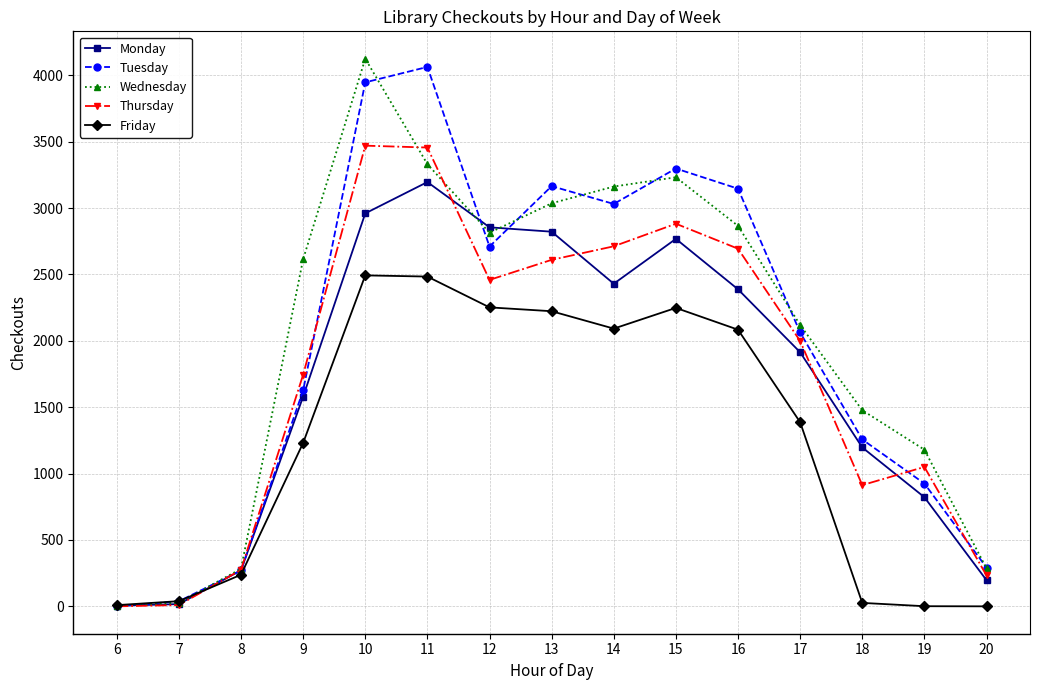

What is the total value across all series at 7?

130